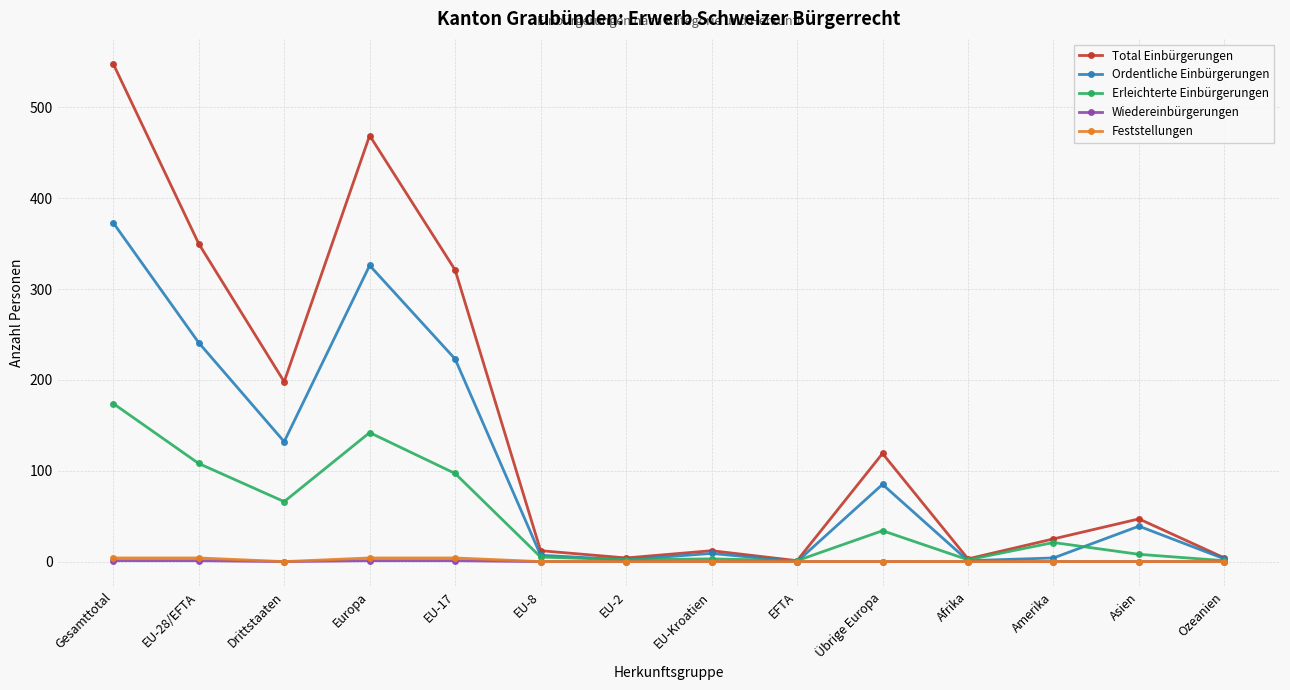

At which category does Total Einbürgerungen reach its first local peak?

Europa